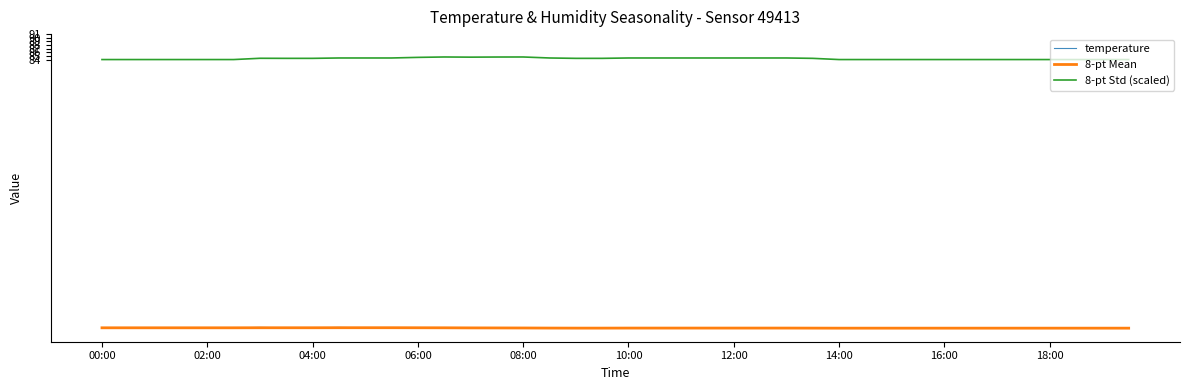

What is the maximum value for 8-pt Mean?

10.2